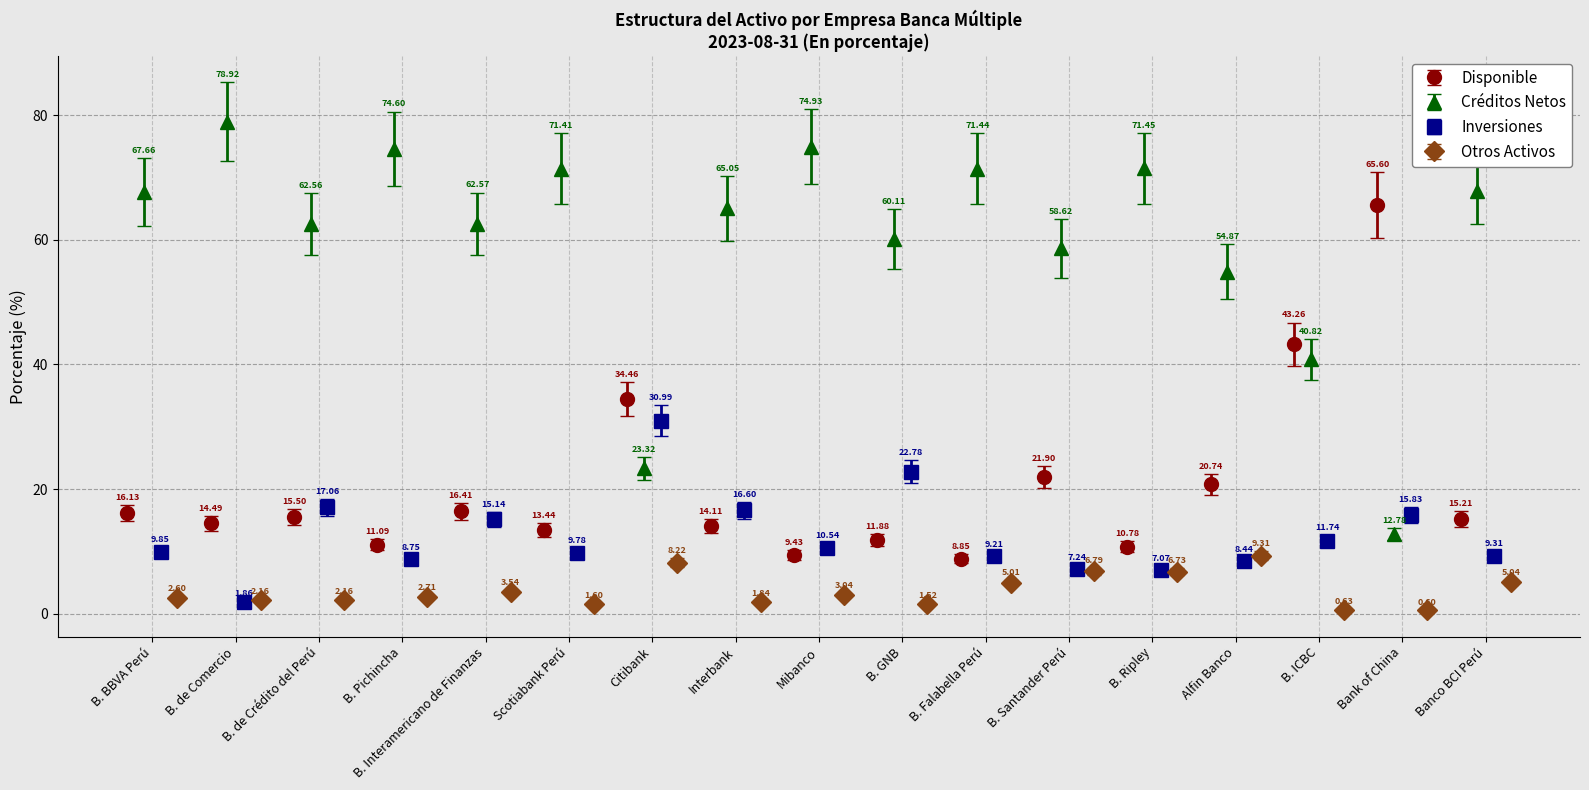

What is the difference between the maximum and minimum values in the Créditos Netos series?

66.1